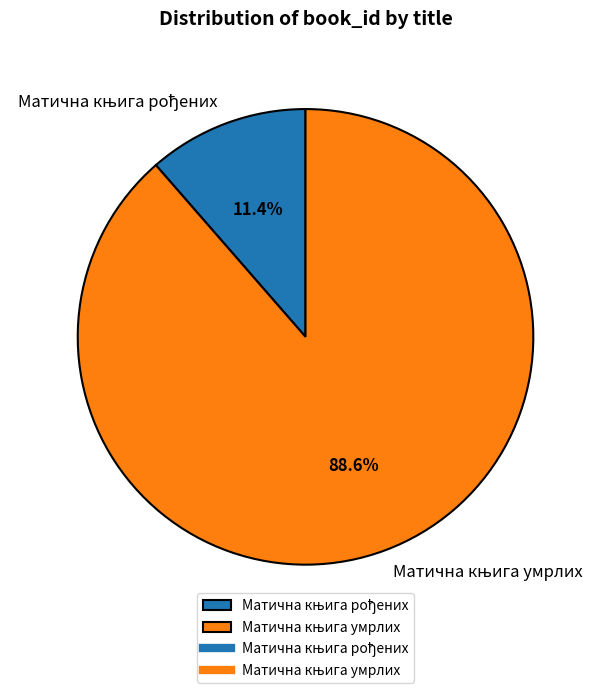

Does any single category account for the majority?

Yes